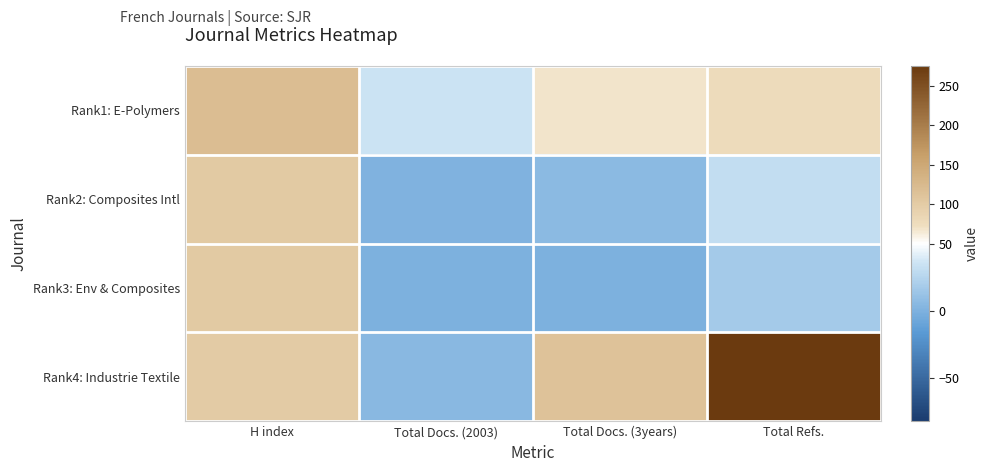

Reading right to left, transcribe all the data shown in this chart.

Rank1: E-Polymers: Total Refs.=78	Total Docs. (3years)=68	Total Docs. (2003)=35	H index=120
Rank2: Composites Intl: Total Refs.=31	Total Docs. (3years)=6	Total Docs. (2003)=1	H index=101
Rank3: Env & Composites: Total Refs.=17	Total Docs. (3years)=0	Total Docs. (2003)=0	H index=101
Rank4: Industrie Textile: Total Refs.=275	Total Docs. (3years)=113	Total Docs. (2003)=5	H index=100